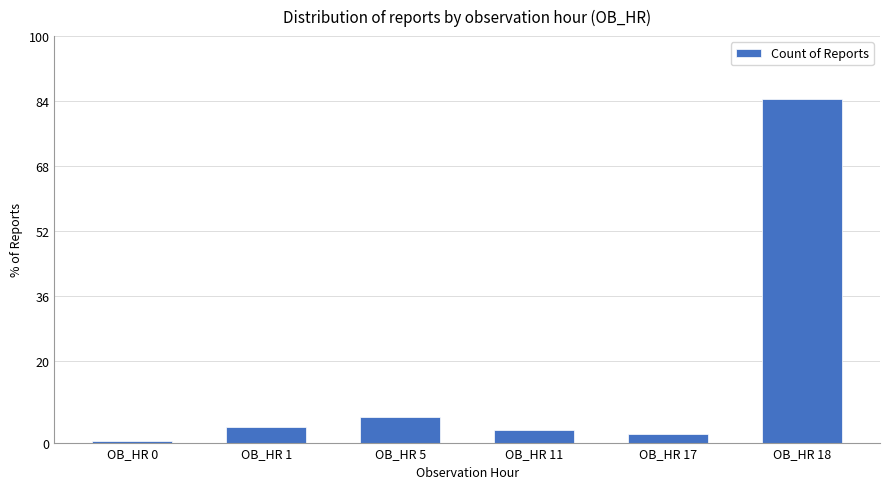

Rank the categories by value from lowest to highest.

OB_HR 0, OB_HR 17, OB_HR 11, OB_HR 1, OB_HR 5, OB_HR 18